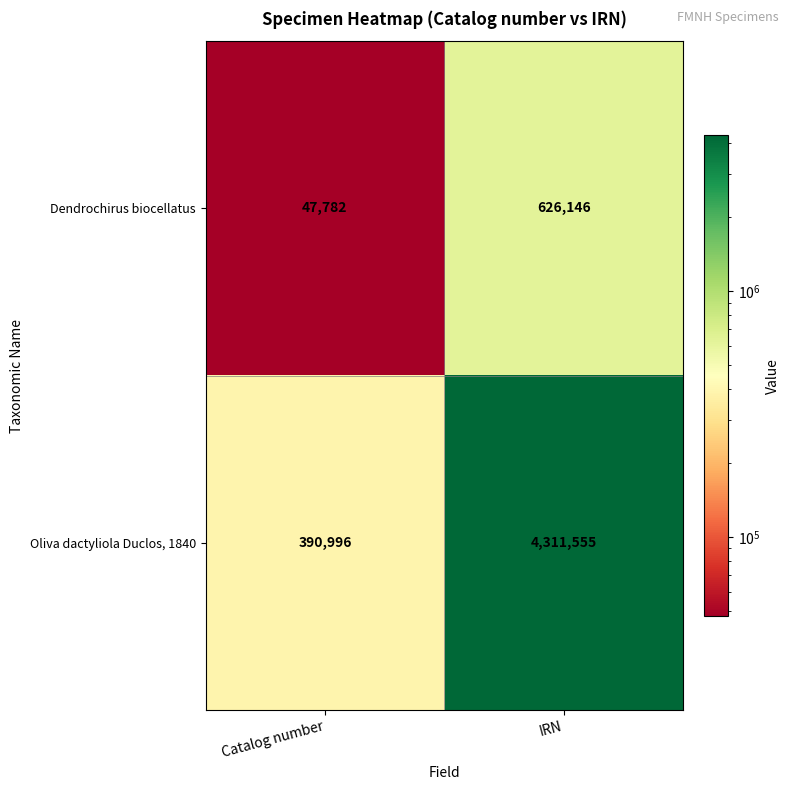

What is the maximum value for Dendrochirus biocellatus?

626146